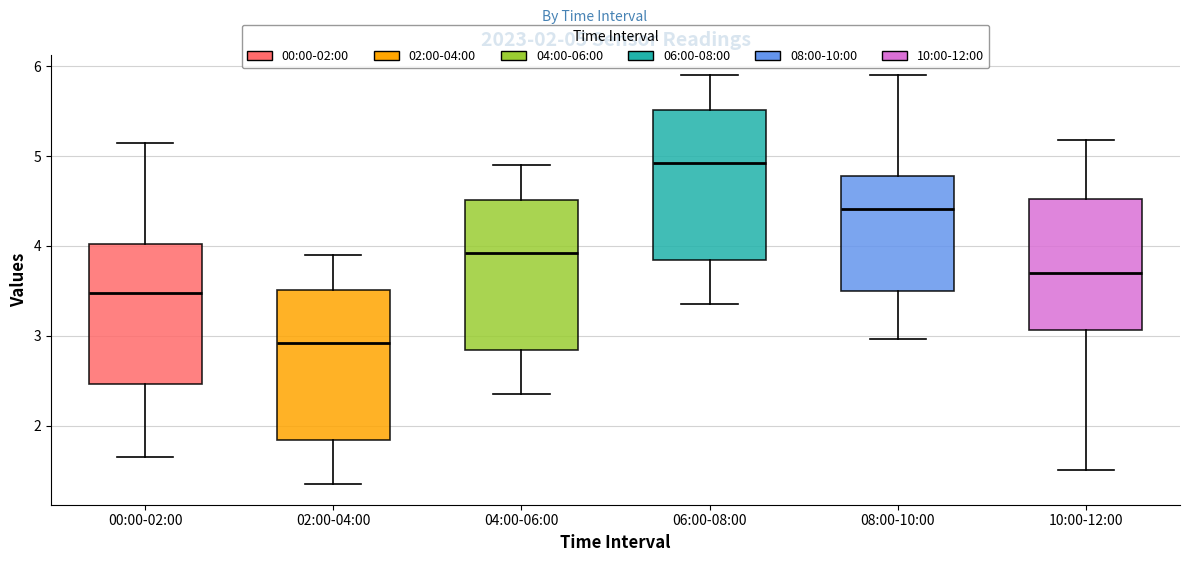

Which box has the lowest median line?

02:00-04:00